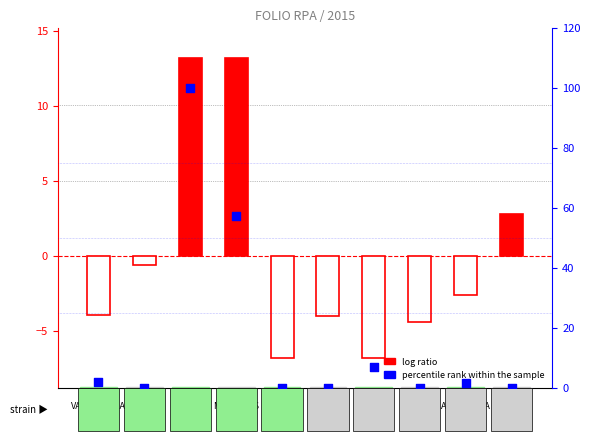

What is the total value across all series at JORDAN
IV?

0.2